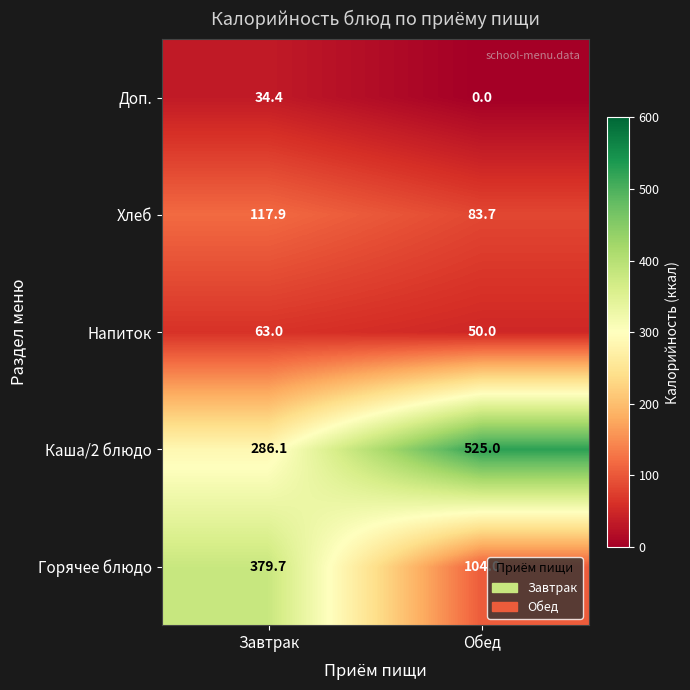

Which series has the widest spread of values?

Горячее блюдо